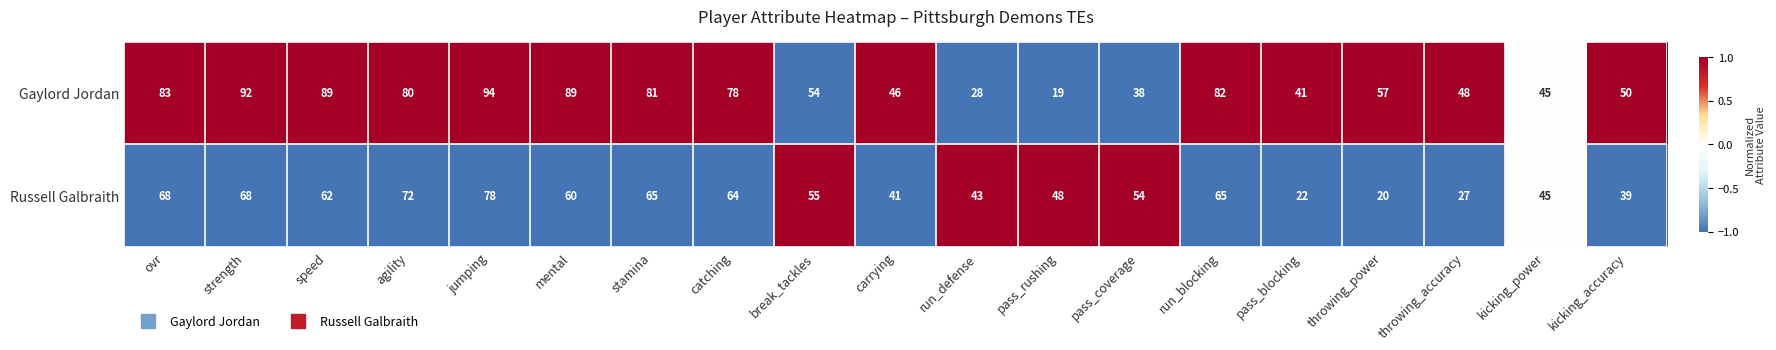

The Russell Galbraith series shows 68 at strength. True or false?

True